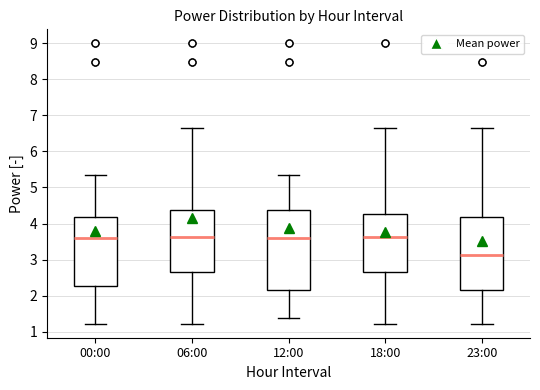

Reading left to right, read every box against the y-axis: the position of its median line, the range the box covers, and the ends of its whiskers. The values are not printed on the chart, so give them approximately, as read against the axis.

00:00: median 3.6, box 2.3 to 4.2, whiskers 1.2 to 5.4
06:00: median 3.6, box 2.7 to 4.4, whiskers 1.2 to 6.6
12:00: median 3.6, box 2.2 to 4.4, whiskers 1.4 to 5.4
18:00: median 3.6, box 2.6 to 4.3, whiskers 1.2 to 6.6
23:00: median 3.1, box 2.2 to 4.2, whiskers 1.2 to 6.6